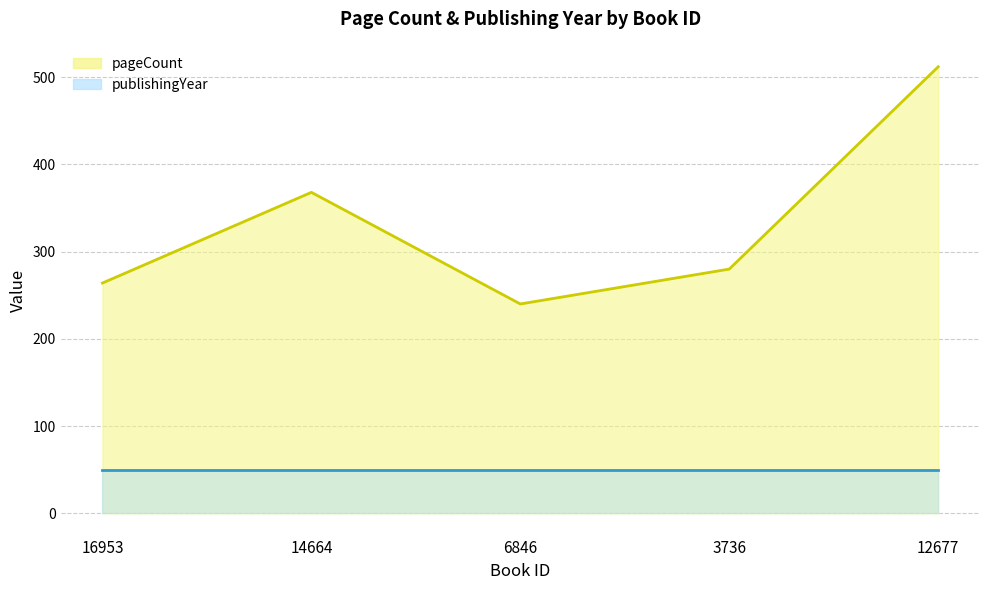

Count the number of data series in this chart.

2